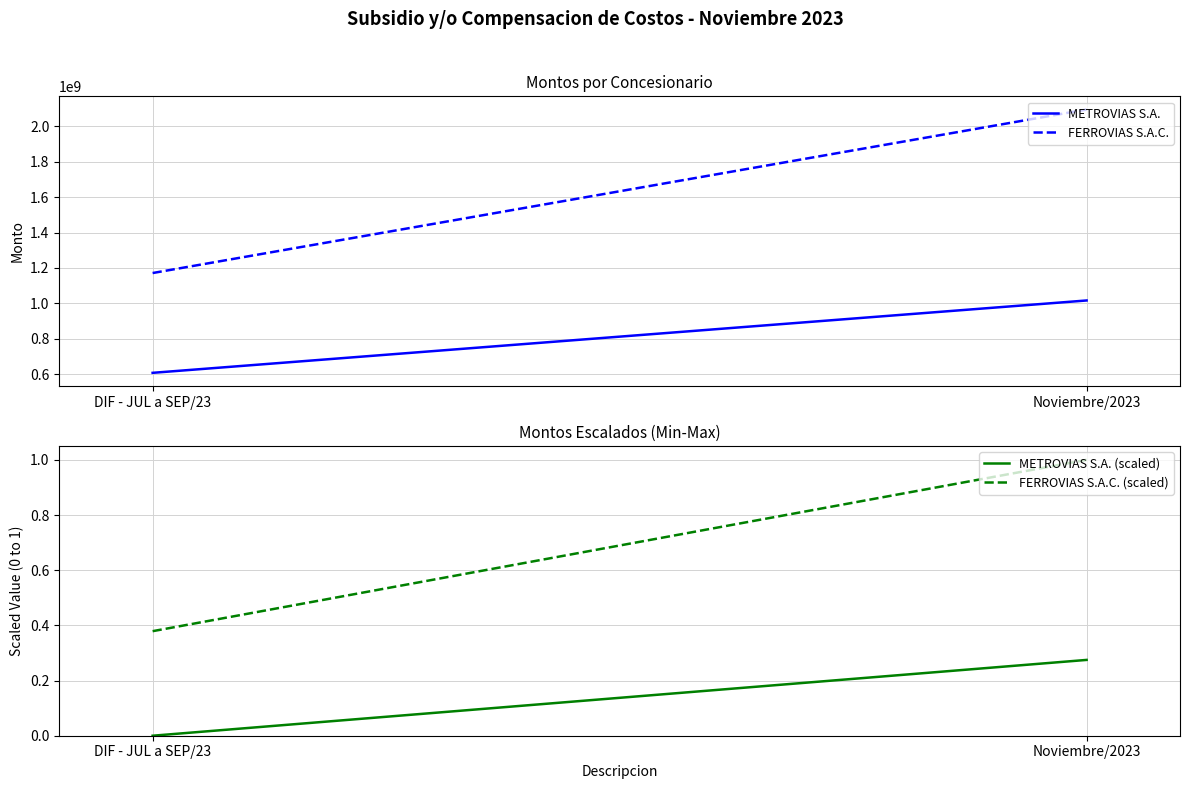

What is the difference between the maximum and minimum values in the FERROVIAS S.A.C. series?

924282703.0